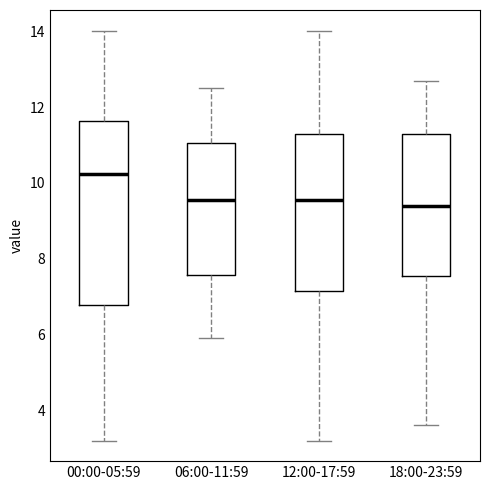

Comparing the boxes themselves (not the whiskers), which one is the tallest?

00:00-05:59